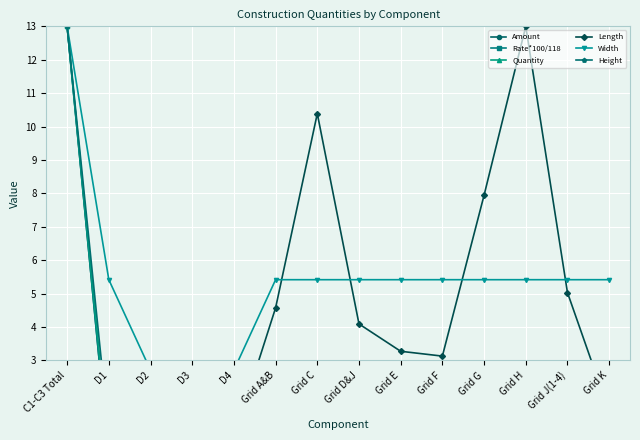

What is the difference between the maximum and second lowest values in the Rate*100/118 series?

13.0